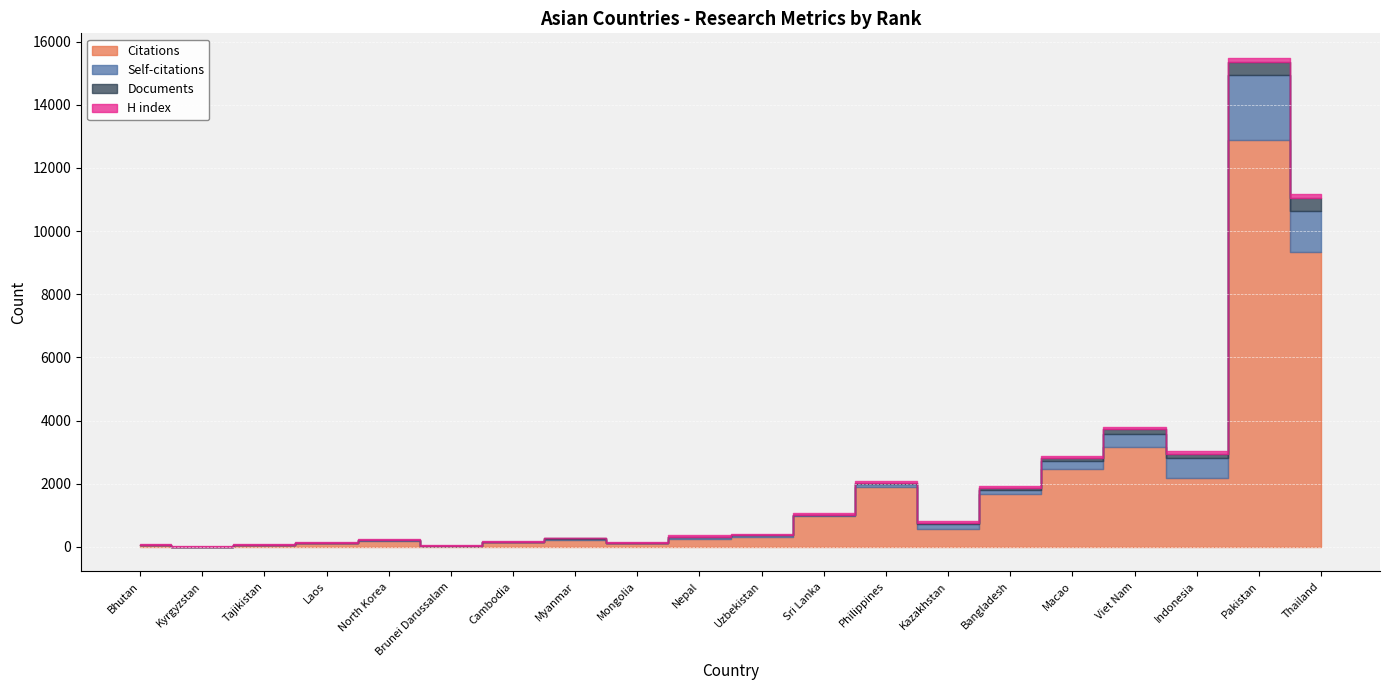

Reading left to right, list all the values displayed in this chart.

Citations: 73	5	62	121	189	23	153	220	119	248	324	986	1895	585	1665	2475	3172	2186	12892	9352
Self-citations: 1	0	3	1	31	2	3	43	3	70	47	13	92	142	144	261	412	619	2054	1271
Documents: 1	1	2	3	3	4	4	8	10	12	13	17	31	36	57	88	138	139	411	415
H index: 11	16	18	24	19	26	23	25	27	60	40	61	64	46	78	64	89	80	129	148